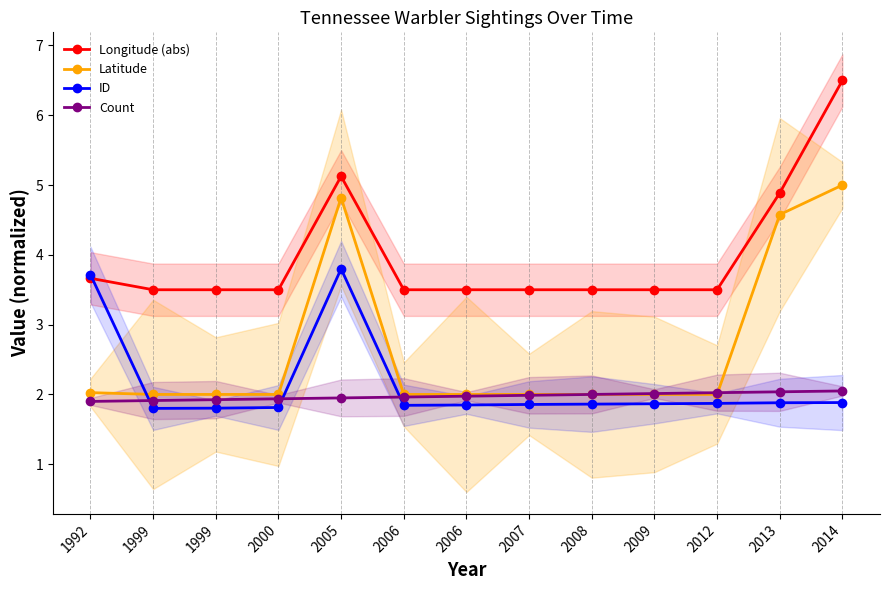

What is the average value of the Latitude series?

2.6